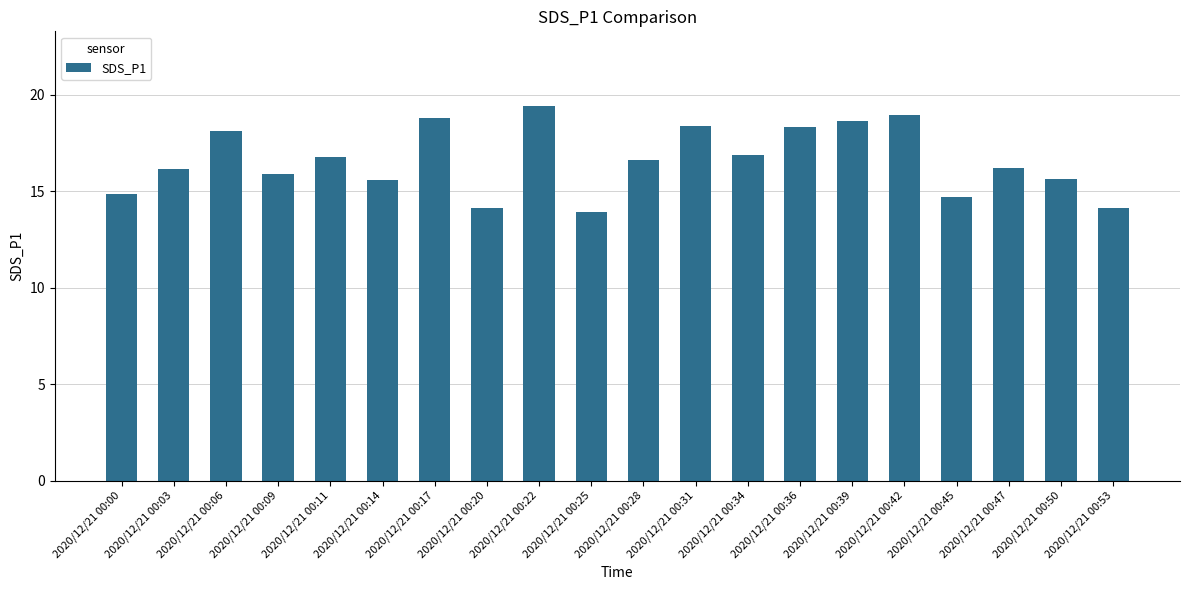

At which label does the data first exceed 16?

2020/12/21 00:03